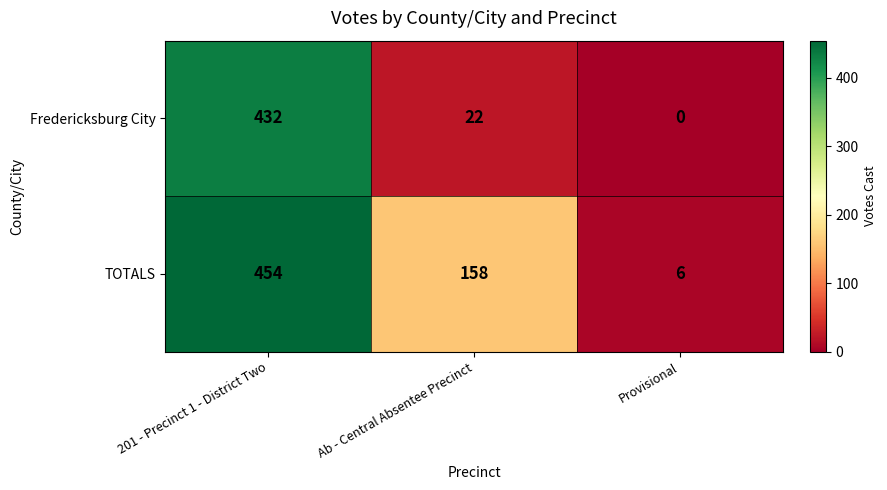

Reading right to left, transcribe all the data shown in this chart.

Fredericksburg City: 0	22	432
TOTALS: 6	158	454